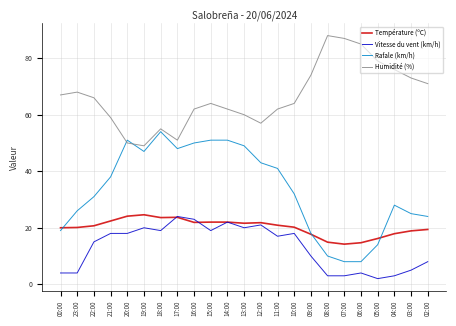

True or false: Vitesse du vent (km/h) and Rafale (km/h) intersect in this chart.

False